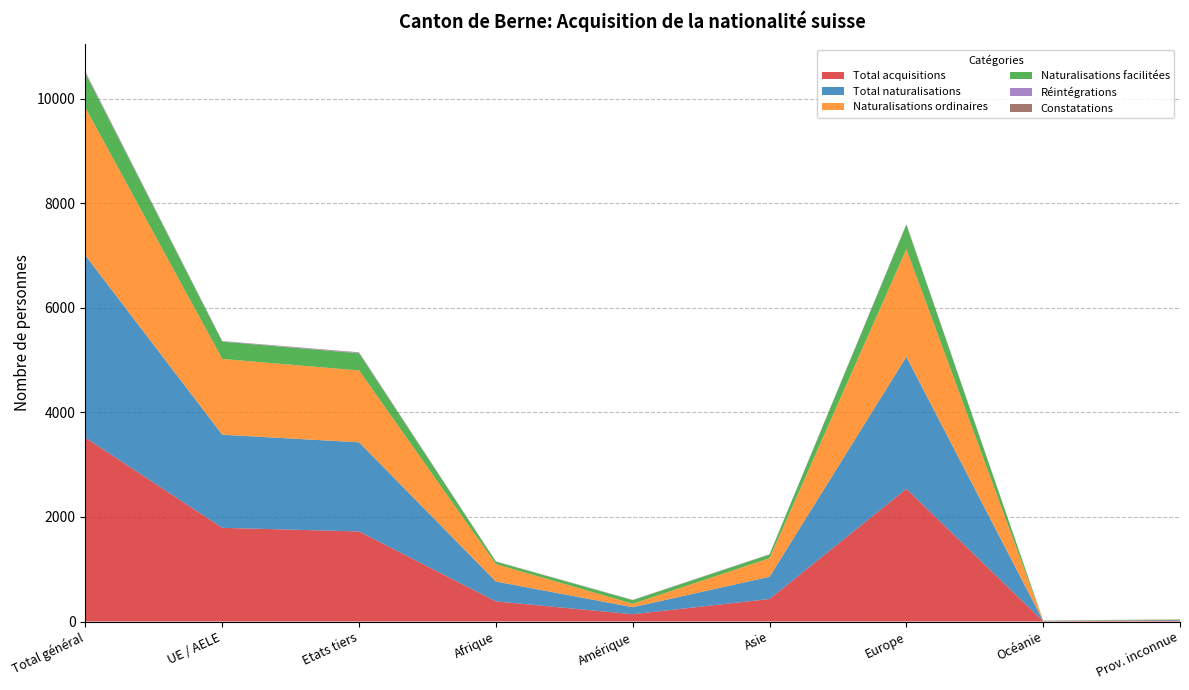

Reading left to right, transcribe all the data shown in this chart.

Total acquisitions: Total général=3515	UE / AELE=1792	Etats tiers=1723	Afrique=385	Amérique=140	Asie=431	Europe=2538	Océanie=6	Prov. inconnue=15
Total naturalisations: Total général=3486	UE / AELE=1781	Etats tiers=1705	Afrique=380	Amérique=134	Asie=425	Europe=2526	Océanie=6	Prov. inconnue=15
Naturalisations ordinaires: Total général=2824	UE / AELE=1450	Etats tiers=1374	Afrique=332	Amérique=66	Asie=355	Europe=2060	Océanie=3	Prov. inconnue=8
Naturalisations facilitées: Total général=660	UE / AELE=331	Etats tiers=329	Afrique=48	Amérique=68	Asie=70	Europe=466	Océanie=3	Prov. inconnue=5
Réintégrations: Total général=18	UE / AELE=9	Etats tiers=9	Afrique=2	Amérique=3	Asie=3	Europe=10	Océanie=0	Prov. inconnue=0
Constatations: Total général=11	UE / AELE=2	Etats tiers=9	Afrique=3	Amérique=3	Asie=3	Europe=2	Océanie=0	Prov. inconnue=0